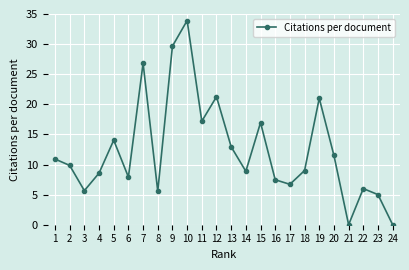

At which category does the data reach its first local valley?

3